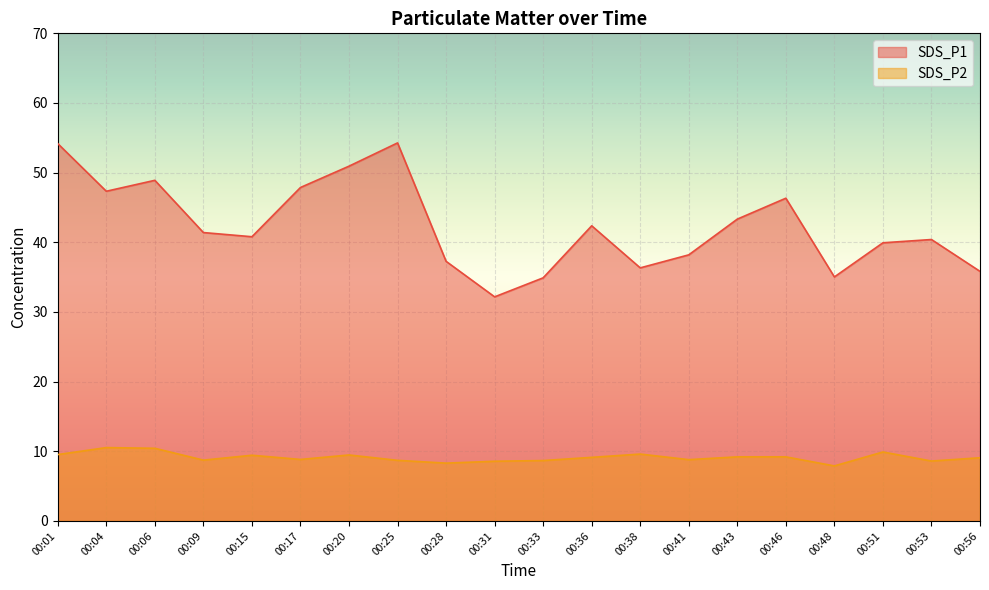

True or false: SDS_P2 has a value of 8.6 at 00:53.

True